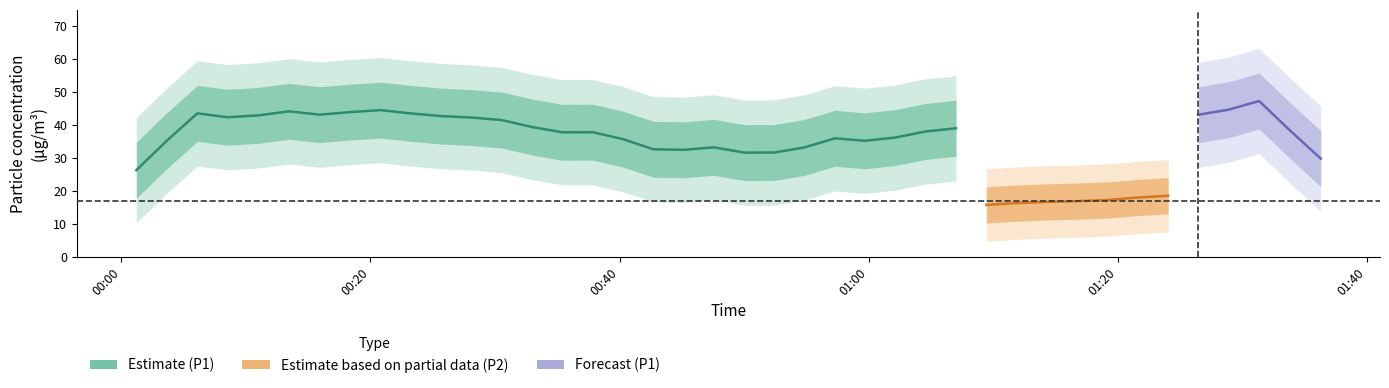

The value of P2 at 25 is 5.1. True or false?

False